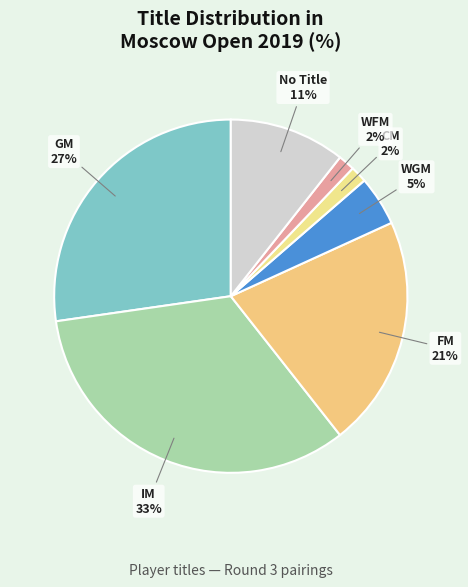

What percentage is the WGM slice, to the nearest percent?

5%